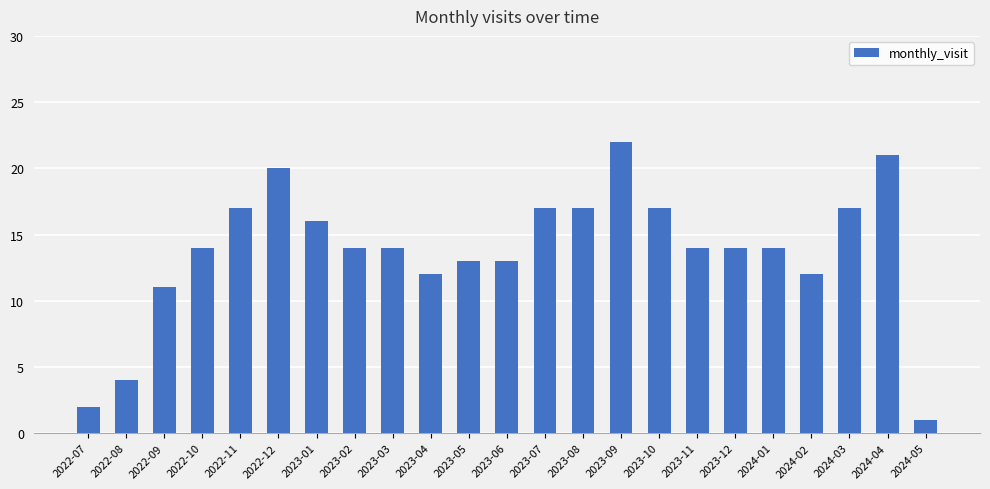

What is the value of the 6th bar from the left?

20